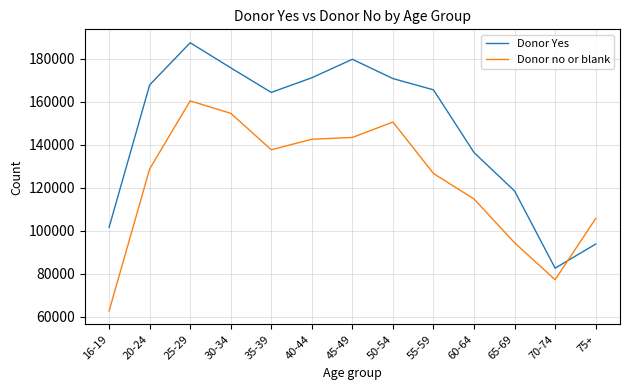

In Donor no or blank, how many points are lower than both neighbors (excluding endpoints)?

2